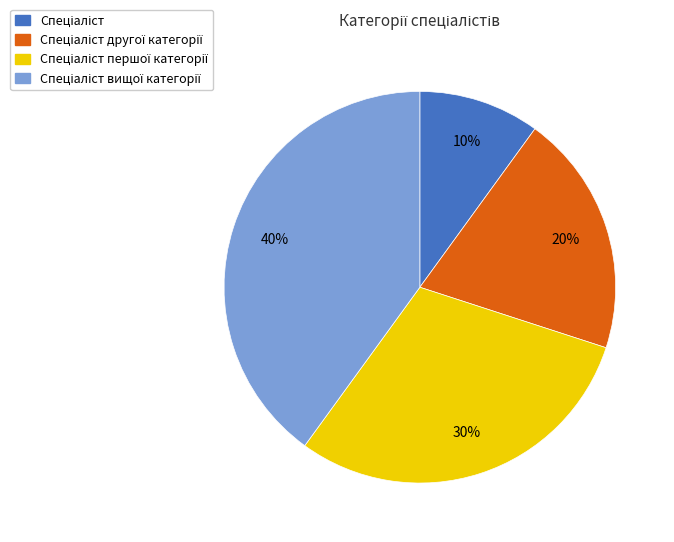

To the nearest percent, what is the difference between the largest and smallest slice percentages?

30%